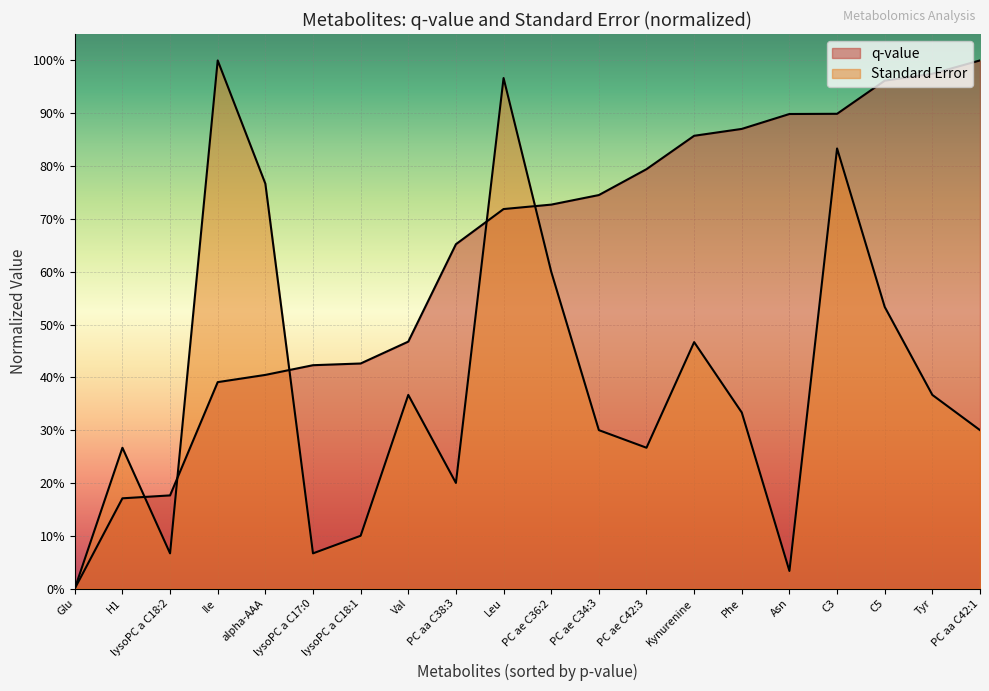

Which label corresponds to the smallest value in the chart?

Glu